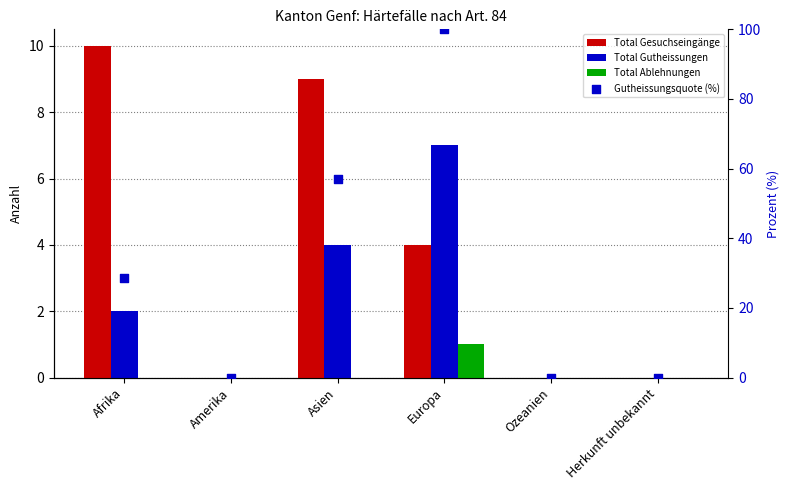

Which series has the largest Y range (max minus min)?

Gutheissungsquote (%)